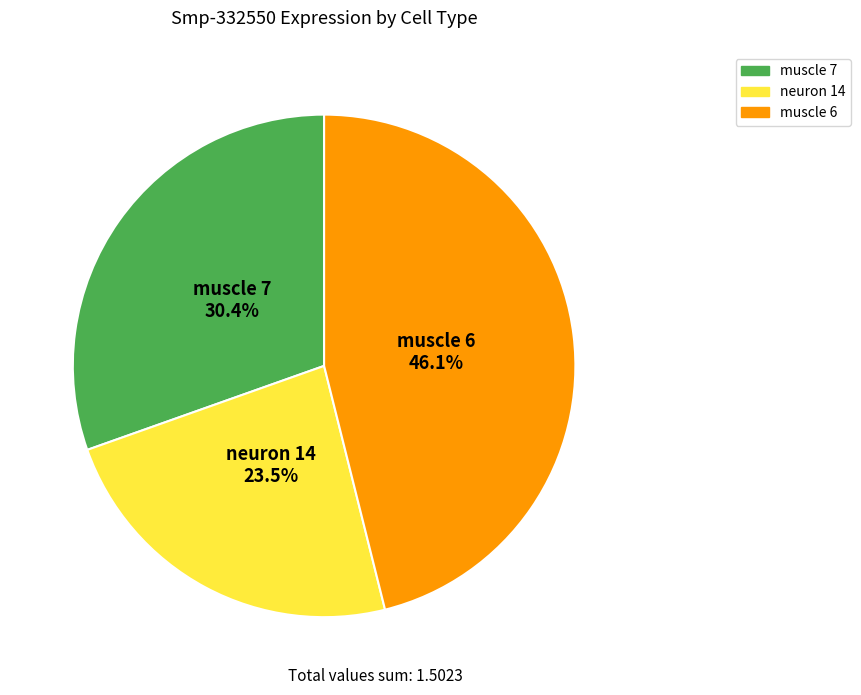

Does any single category account for the majority?

No